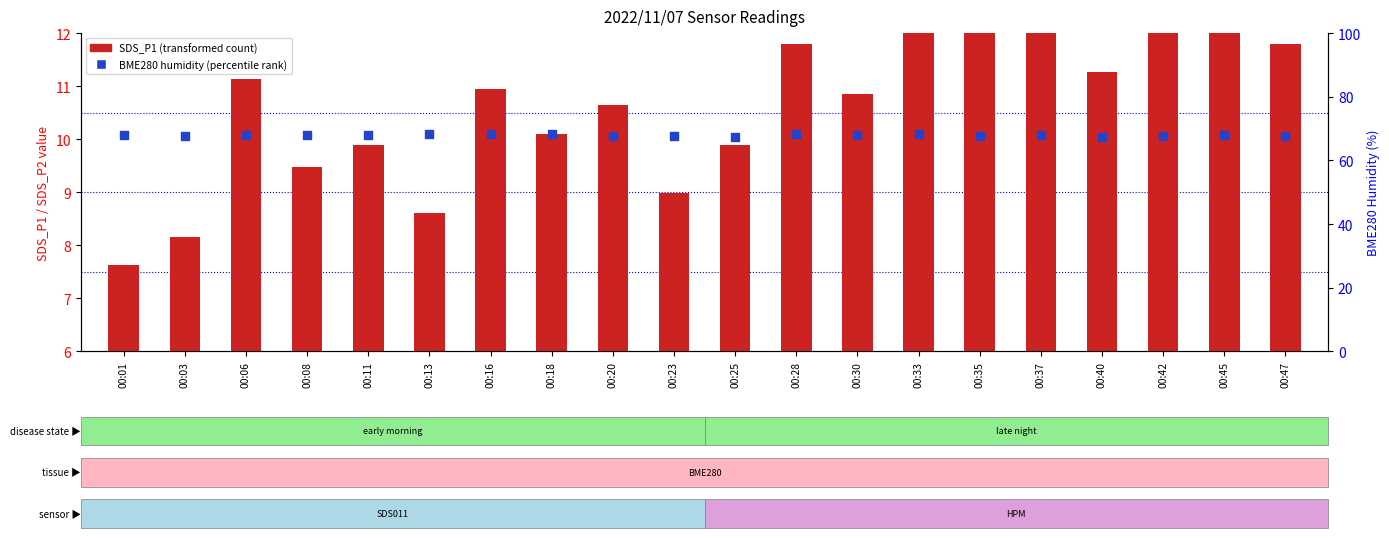

Which series has the widest spread of Y values?

SDS_P1 (transformed count)